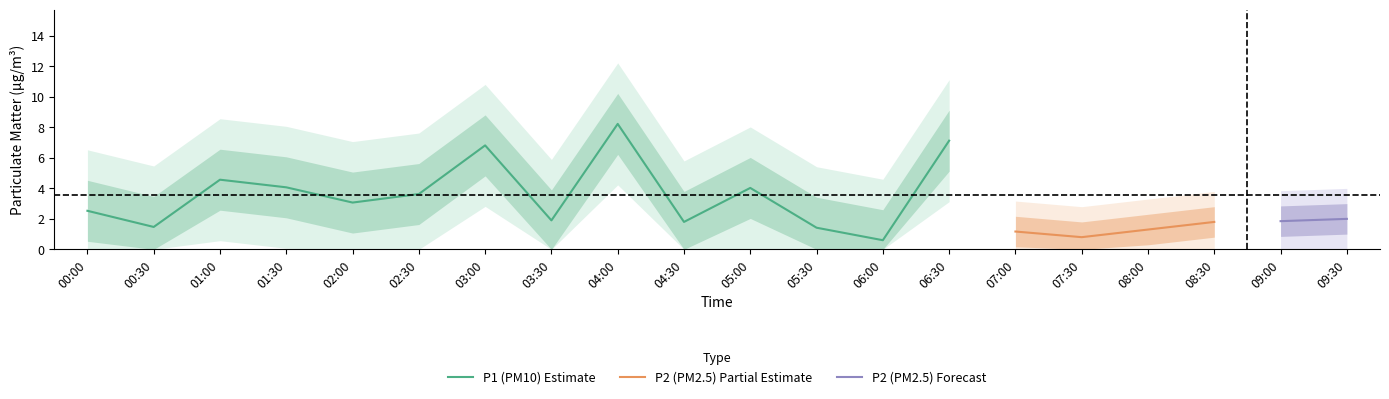

What position from the left is 00:00?

1